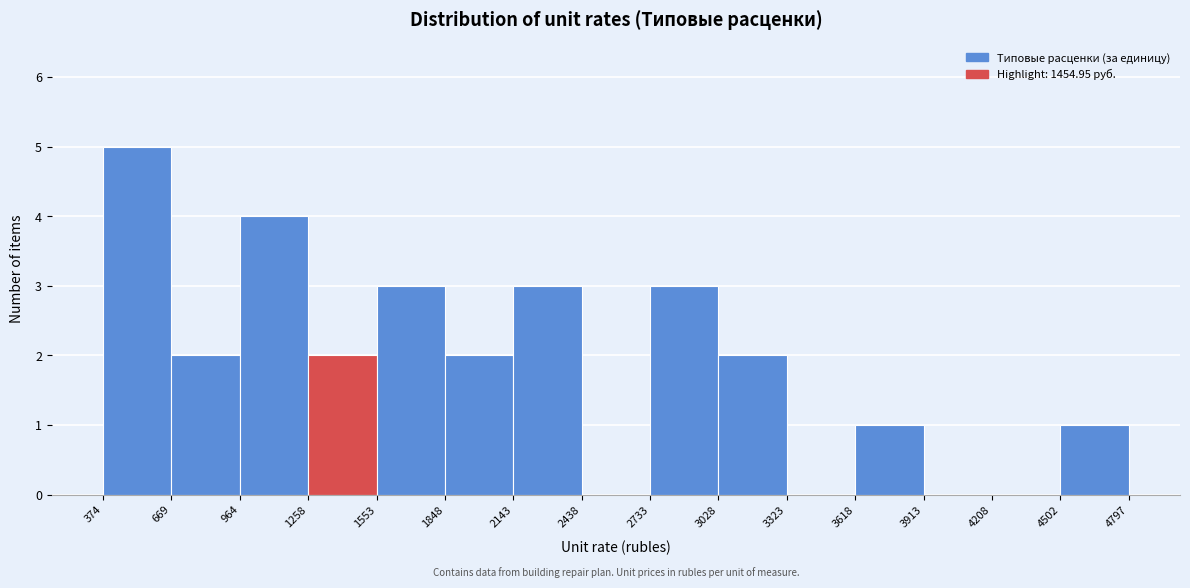

Reading left to right, transcribe this chart: for each bar, give the range it covers on the x-axis and its height. The values are not printed on the chart, so give them approximately, as read against the axis.

374 to 669: 5
669 to 964: 2
964 to 1258: 4
1258 to 1553: 2
1553 to 1848: 3
1848 to 2143: 2
2143 to 2438: 3
2438 to 2733: 0
2733 to 3028: 3
3028 to 3323: 2
3323 to 3618: 0
3618 to 3913: 1
3913 to 4208: 0
4208 to 4502: 0
4502 to 4797: 1